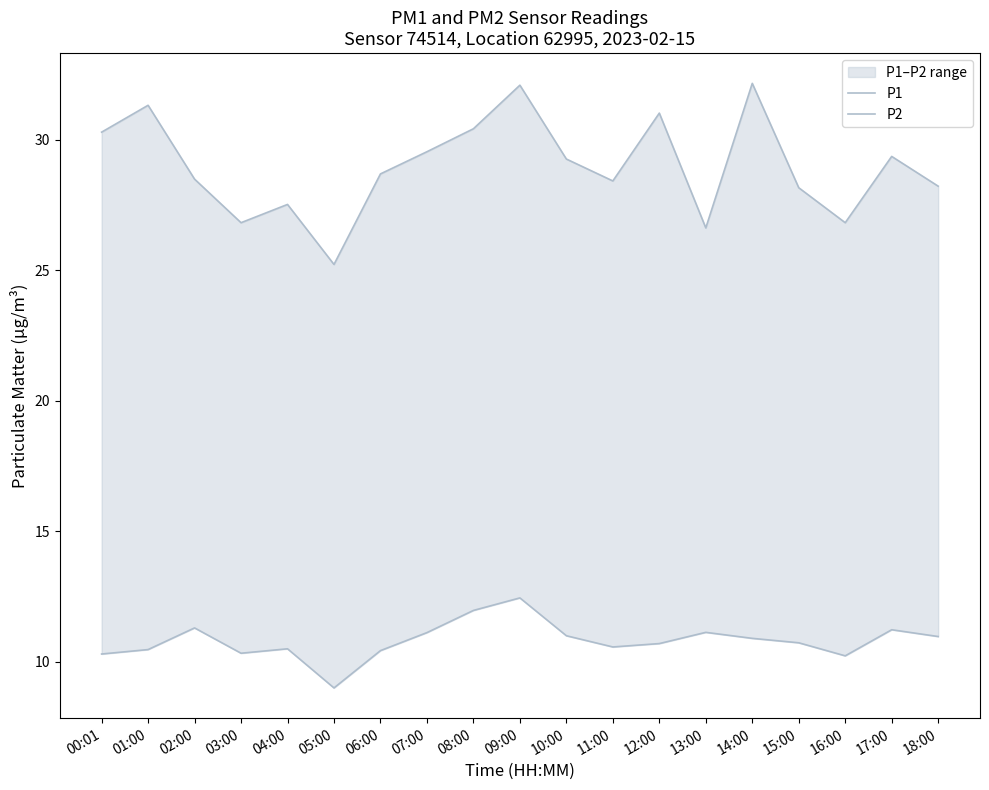

At which label does P2 reach its peak?

09:00